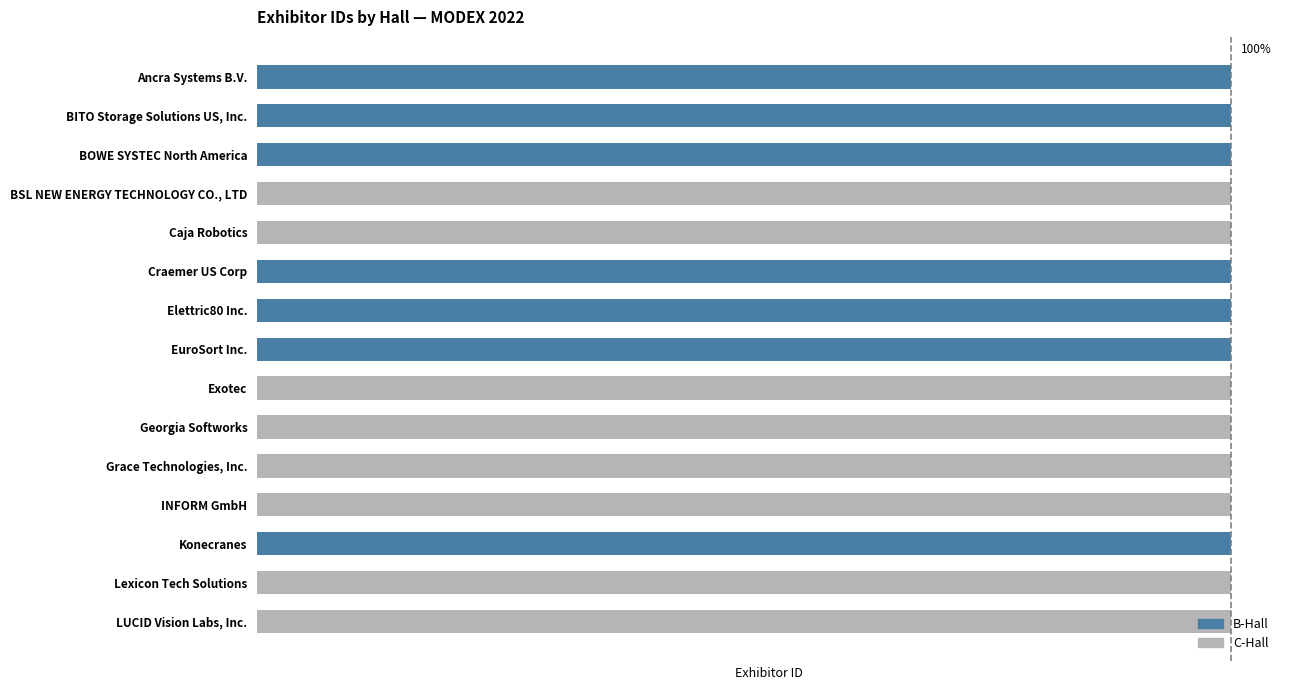

What are all the series names shown in the legend?

B-Hall, C-Hall